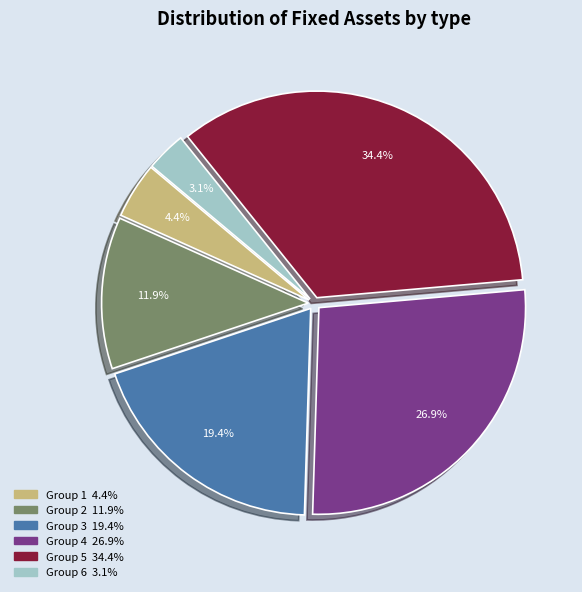

Is there any slice that represents more than half of the pie?

No